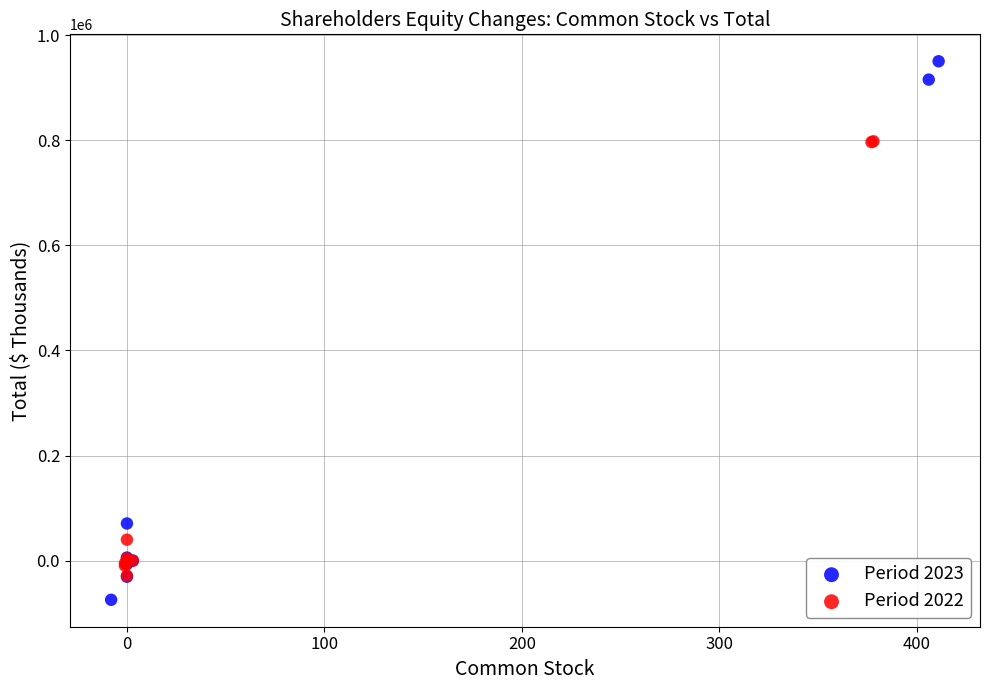

Which series contains the highest Y value?

Period 2023